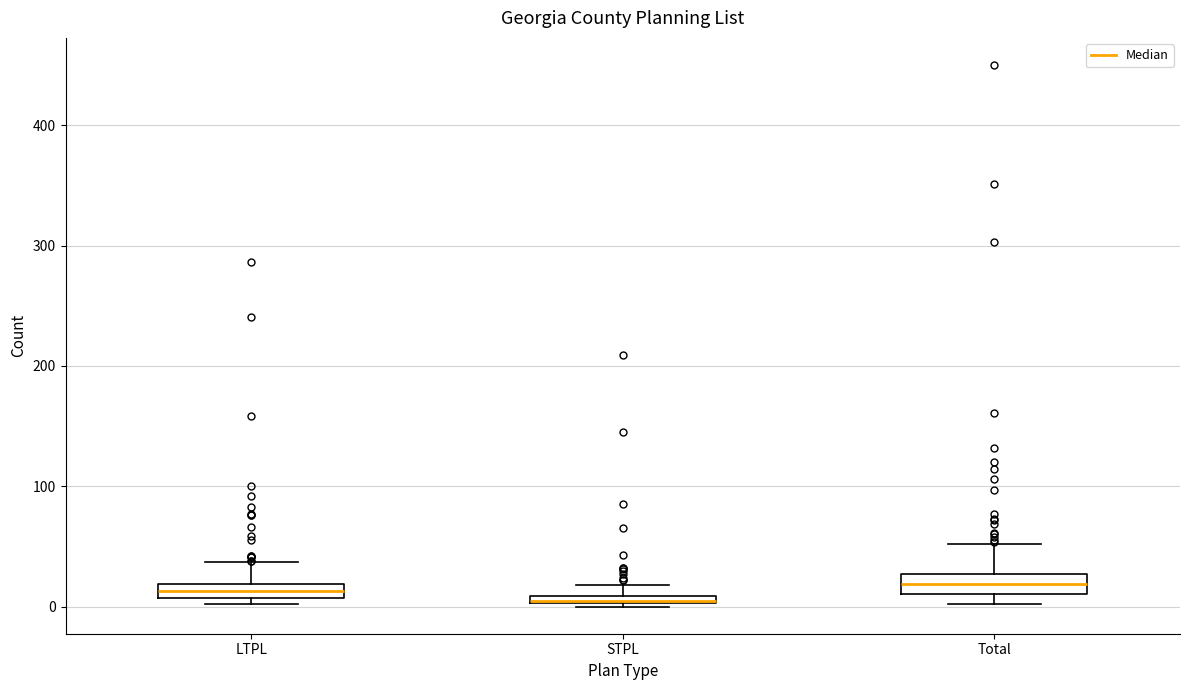

Where is the lower edge of the box for Total on the y-axis? The values are not printed on the chart, so give them approximately, as read against the axis.

10